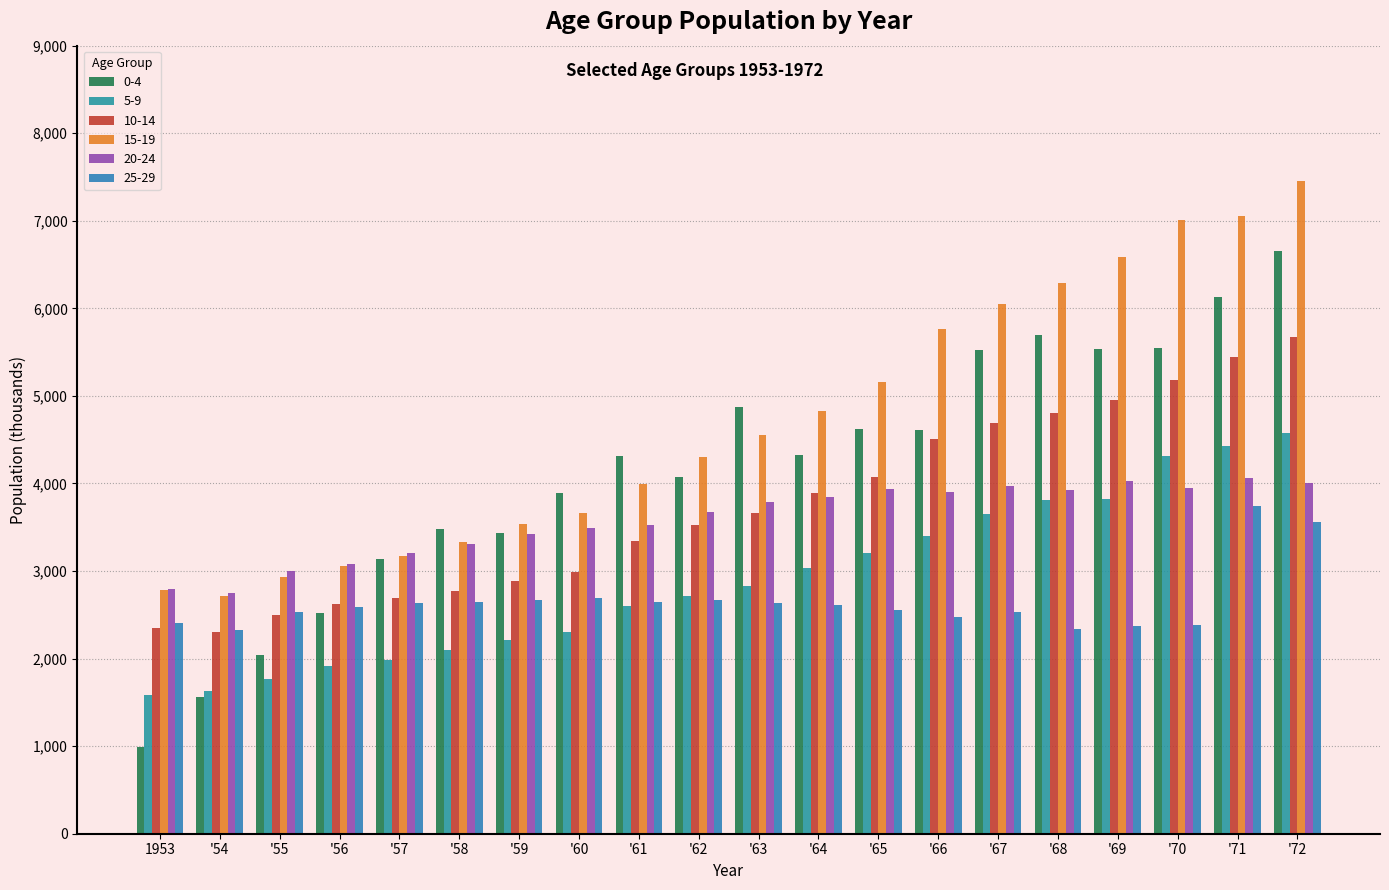

What is the label of the 1st bar from the left?

1953